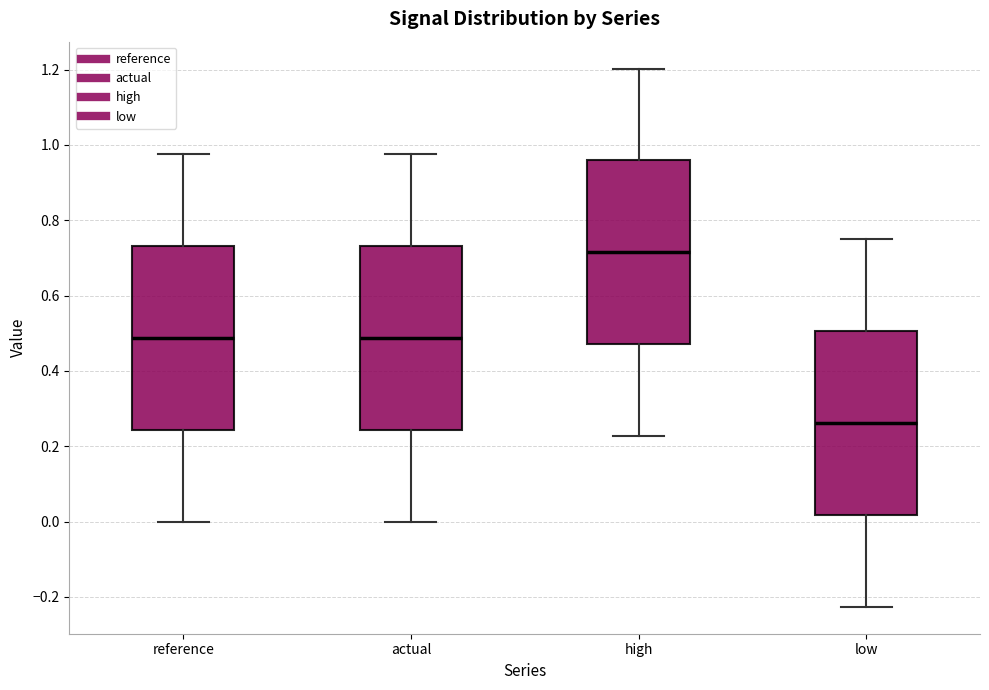

Where does the median line of the box for low sit on the y-axis? The values are not printed on the chart, so give them approximately, as read against the axis.

0.26